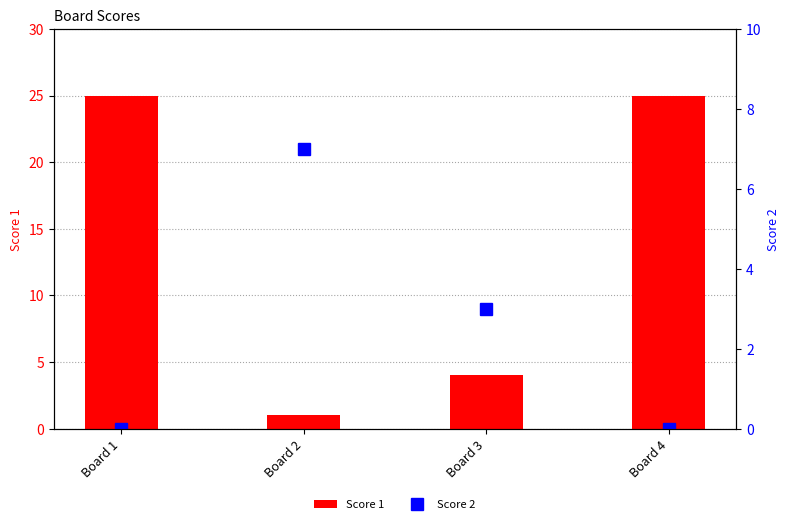

The Score 1 series shows 2 at Board 3. True or false?

False